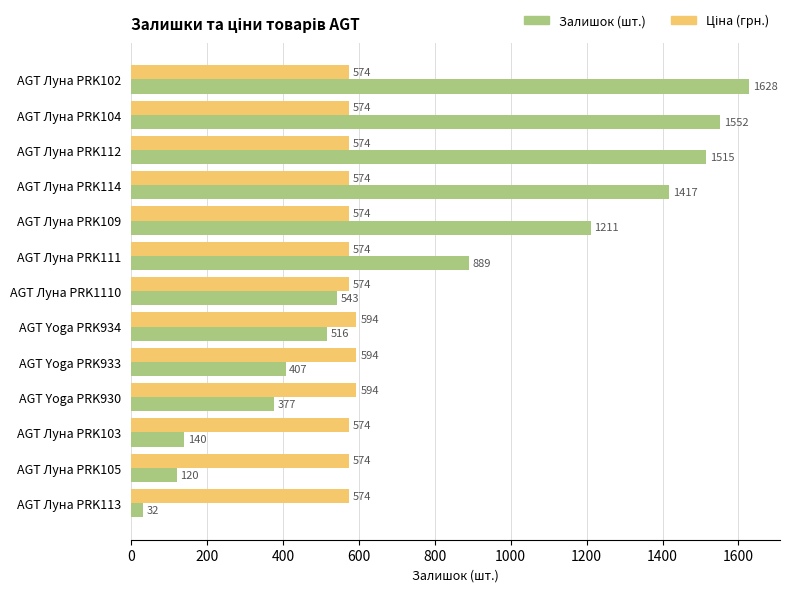

At which category is the sum across all series the highest?

AGT Луна PRK102